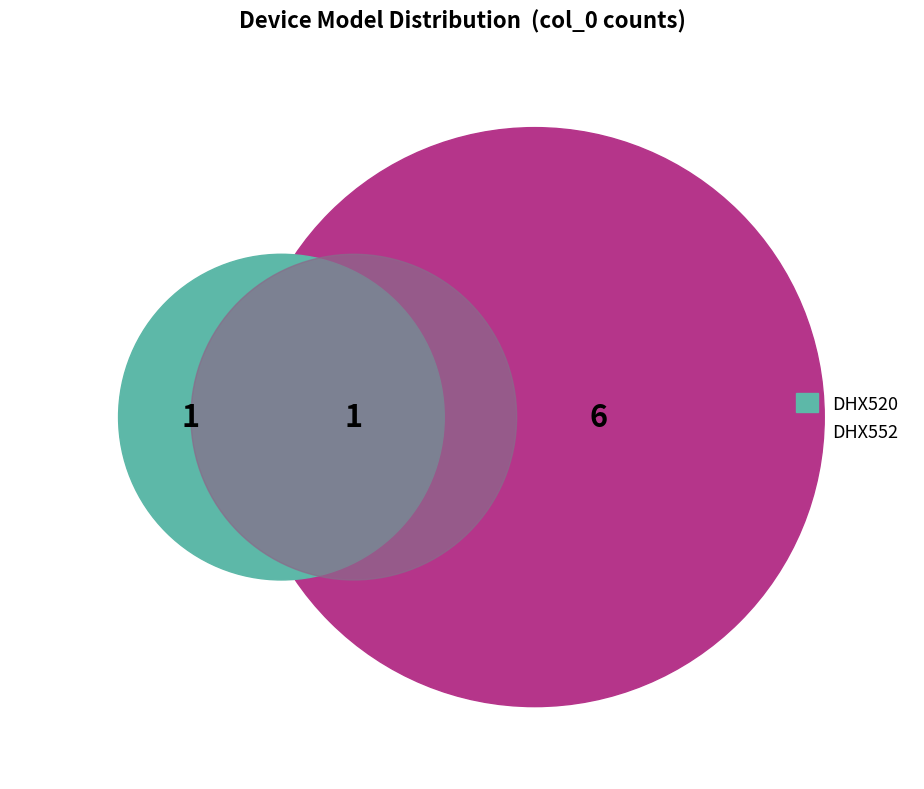

Approximately how many times larger is the value at DHX520 compared to DHX552?

0.1